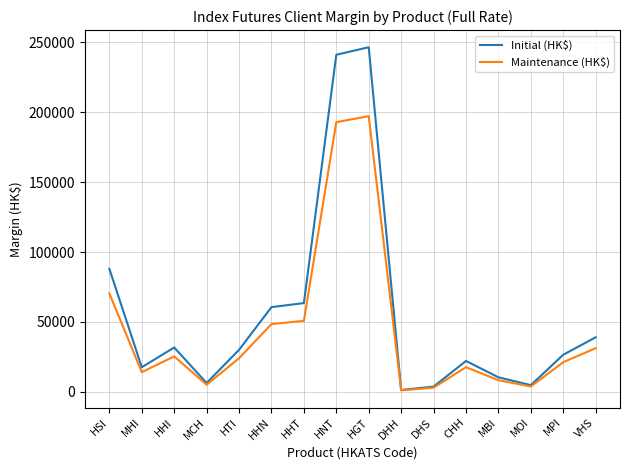

True or false: Maintenance (HK$) has a value of 14076 at MHI.

True